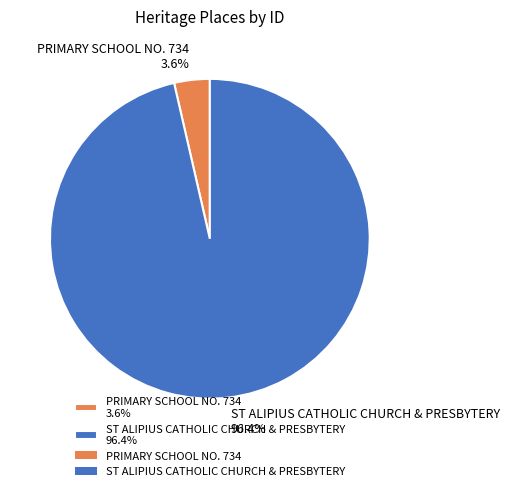

Combined, do PRIMARY SCHOOL NO. 734 3.6% and ST ALIPIUS CATHOLIC CHURCH & PRESBYTERY 96.4% account for over 50%?

Yes